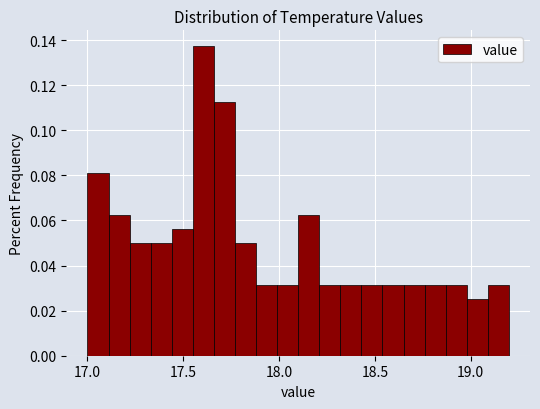

Read against the x-axis, roughly where is the centre of the tallest bar?

17.60